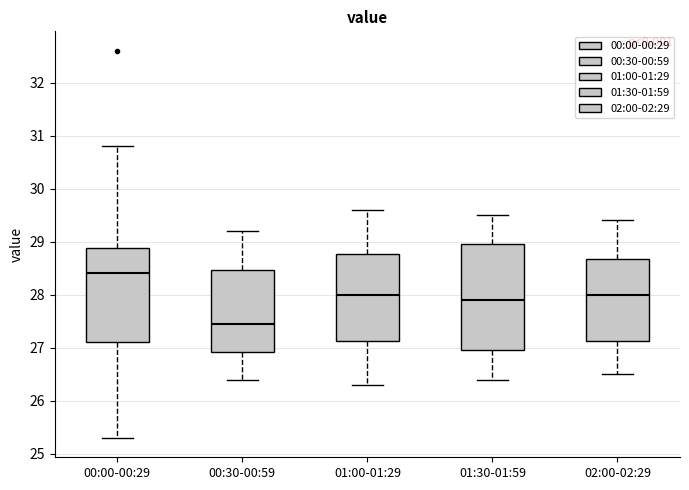

Reading left to right, read every box against the y-axis: the position of its median line, the range the box covers, and the ends of its whiskers. The values are not printed on the chart, so give them approximately, as read against the axis.

00:00-00:29: median 28.4, box 27.1 to 28.9, whiskers 25.3 to 30.8
00:30-00:59: median 27.5, box 26.9 to 28.5, whiskers 26.4 to 29.2
01:00-01:29: median 28.0, box 27.1 to 28.8, whiskers 26.3 to 29.6
01:30-01:59: median 27.9, box 27.0 to 29.0, whiskers 26.4 to 29.5
02:00-02:29: median 28.0, box 27.1 to 28.7, whiskers 26.5 to 29.4